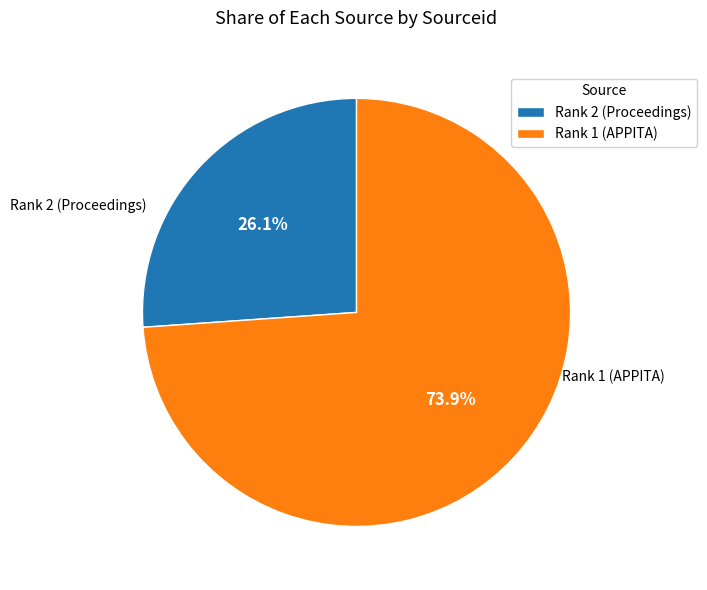

Is there any slice that represents more than half of the pie?

Yes